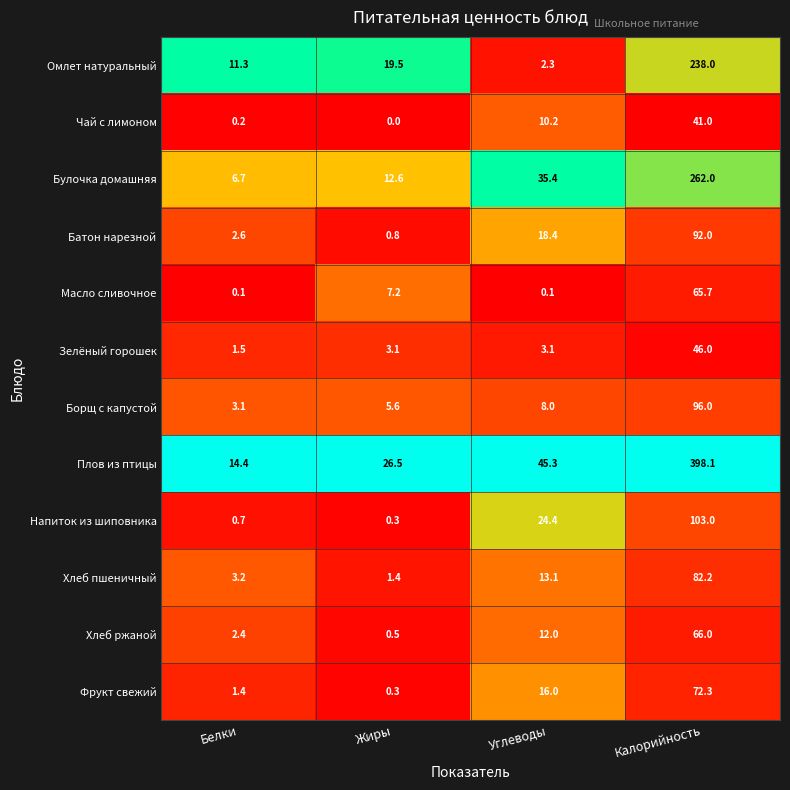

What is the sum of the Батон нарезной values at Калорийность and Углеводы?

110.4